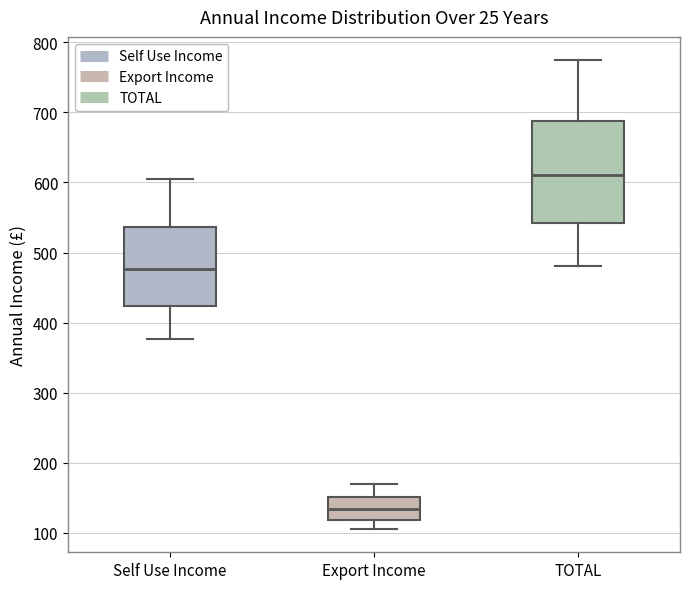

Which box is the tallest, from its lower edge to its upper edge?

TOTAL